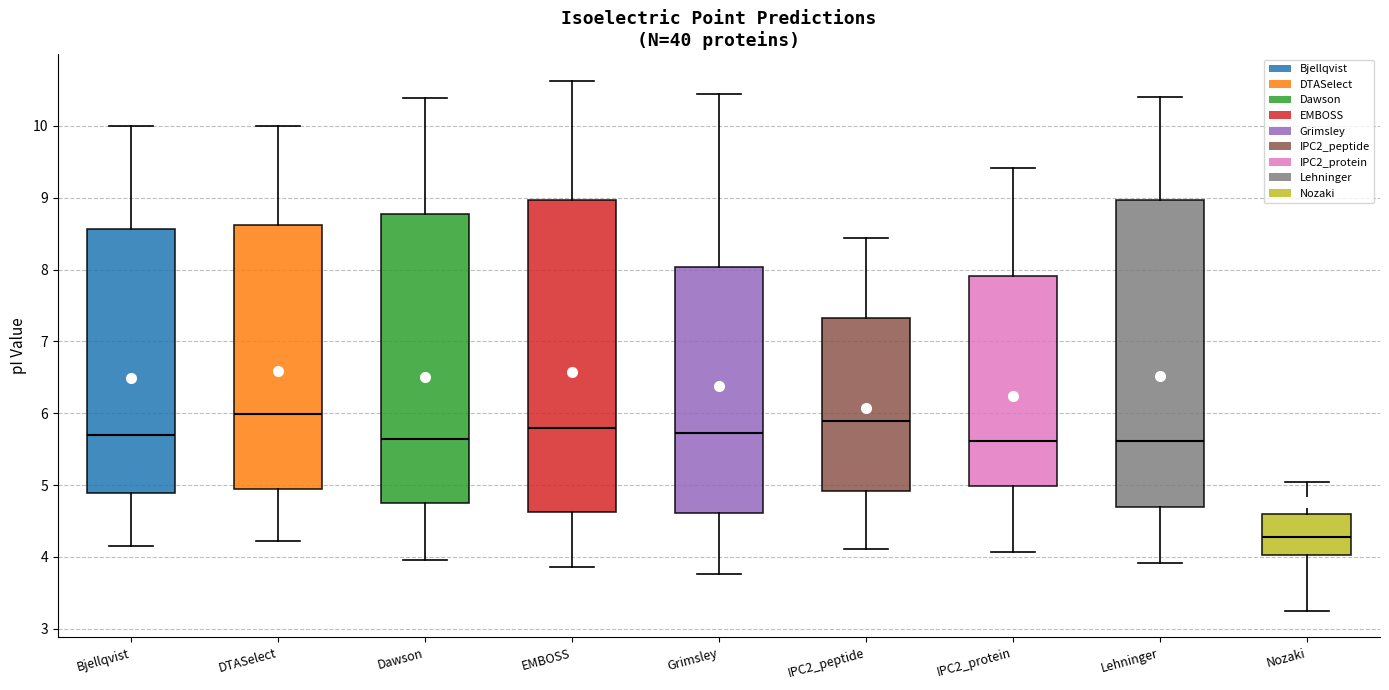

Which box's median line is the lowest?

Nozaki